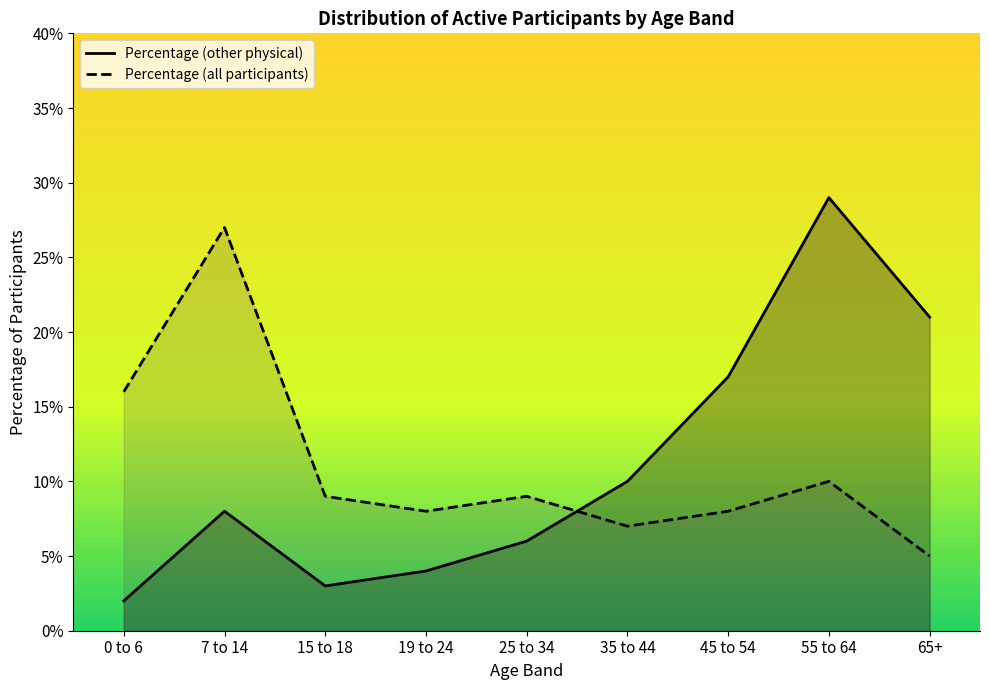

Reading left to right, list all the values displayed in this chart.

Percentage (other physical): 0.0	0.1	0.0	0.0	0.1	0.1	0.2	0.3	0.2
Percentage (all participants): 0.2	0.3	0.1	0.1	0.1	0.1	0.1	0.1	0.1